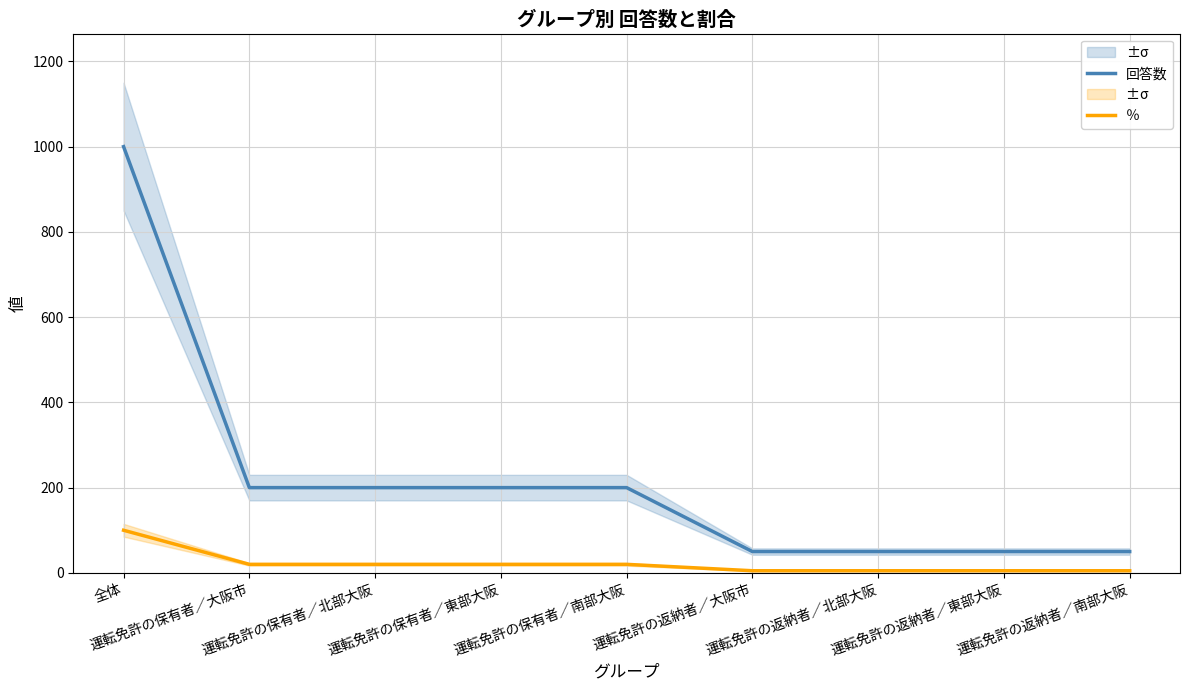

What is the label of the 7th point from the left?

運転免許の返納者／北部大阪